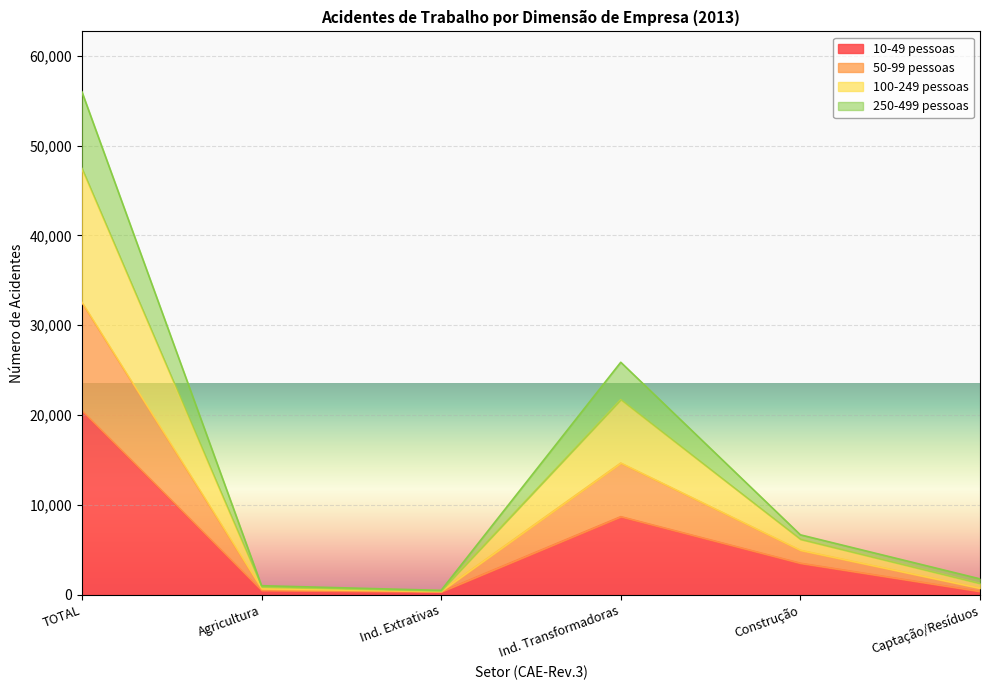

The value of 10-49 pessoas at Ind. Transformadoras is 12700. True or false?

False